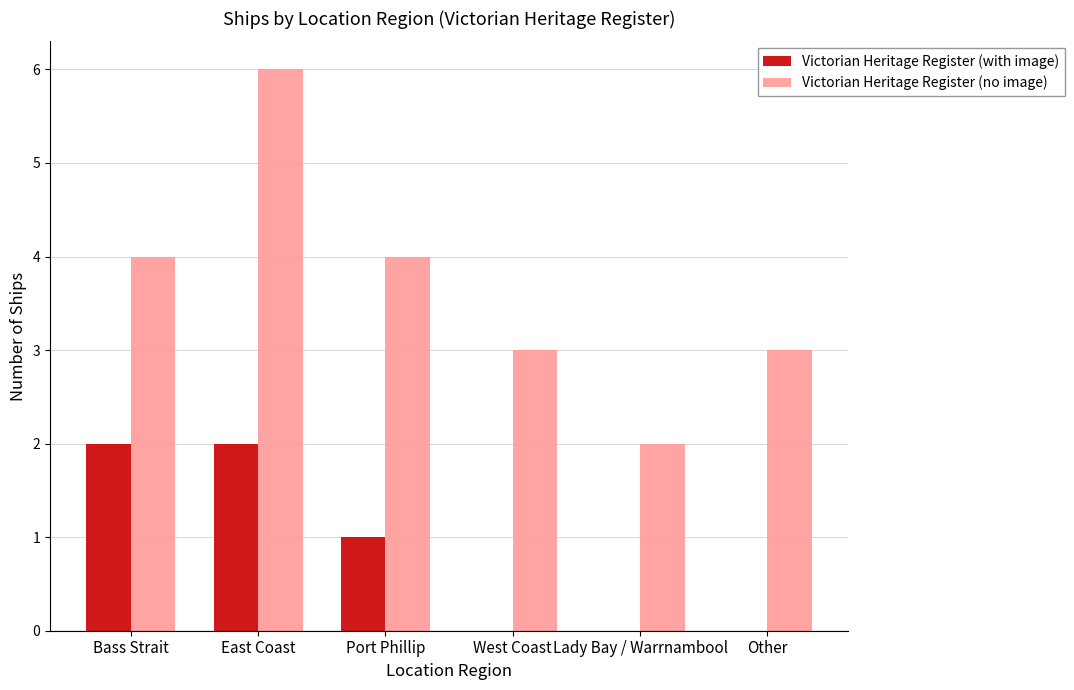

Does the chart contain stacked bars?

No